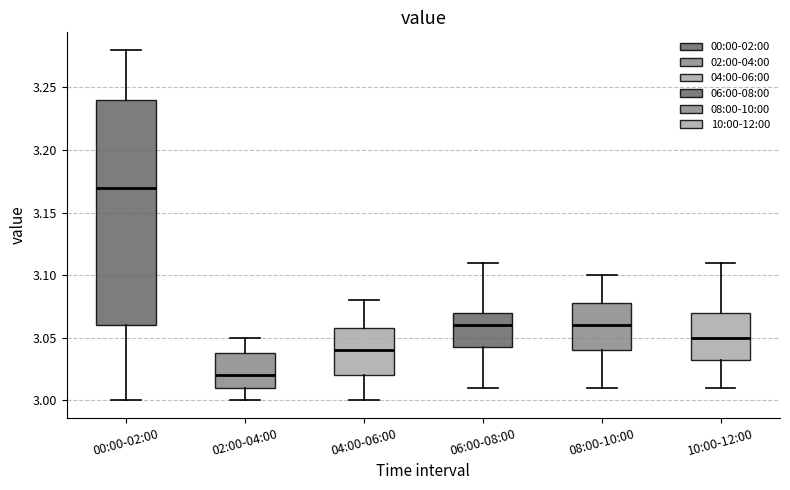

Which box's median line is the lowest?

02:00-04:00